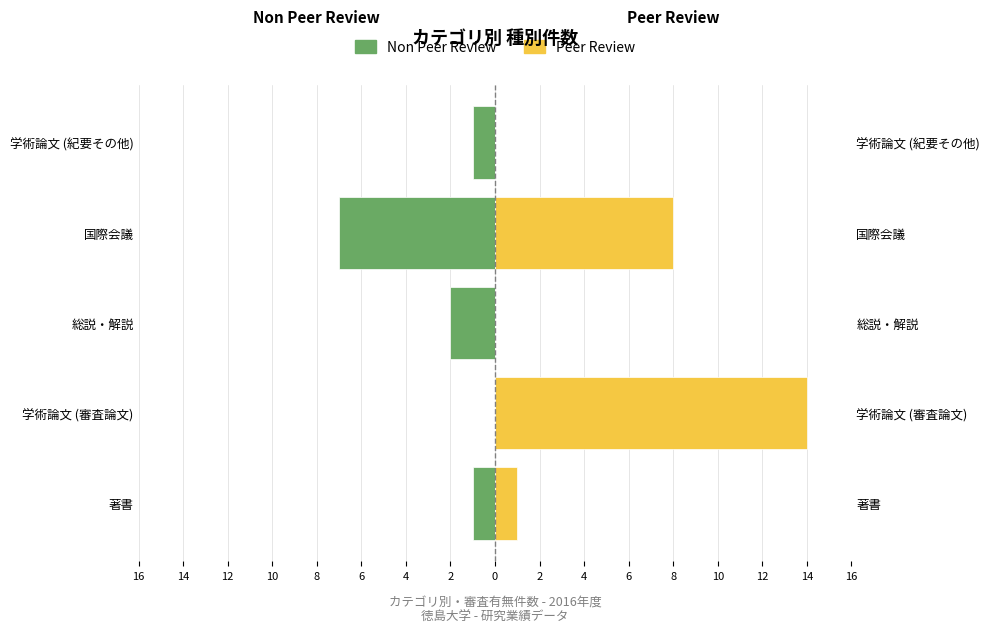

How many Non Peer Review values are between -2 and -1?

3